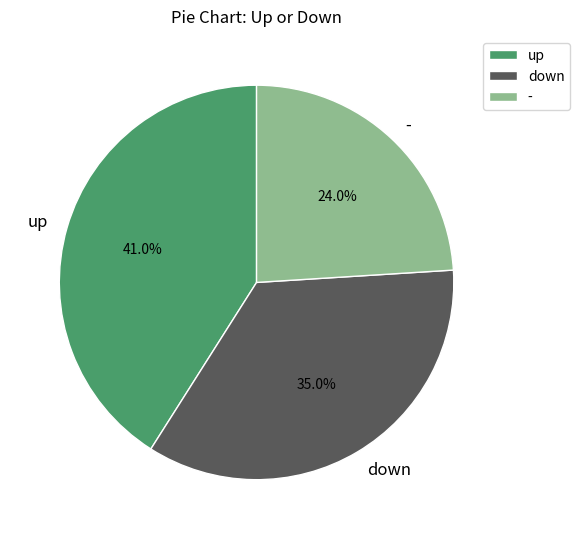

Which has a higher value, down or -?

down